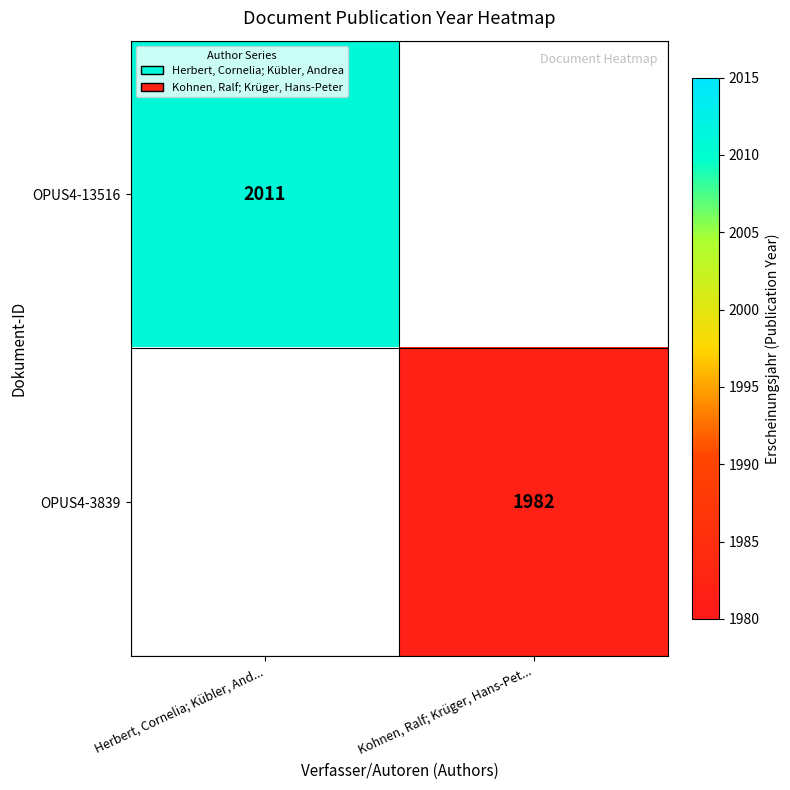

The OPUS4-3839 series shows 1982 at Kohnen, Ralf; Krüger, Hans-Pet.... True or false?

True